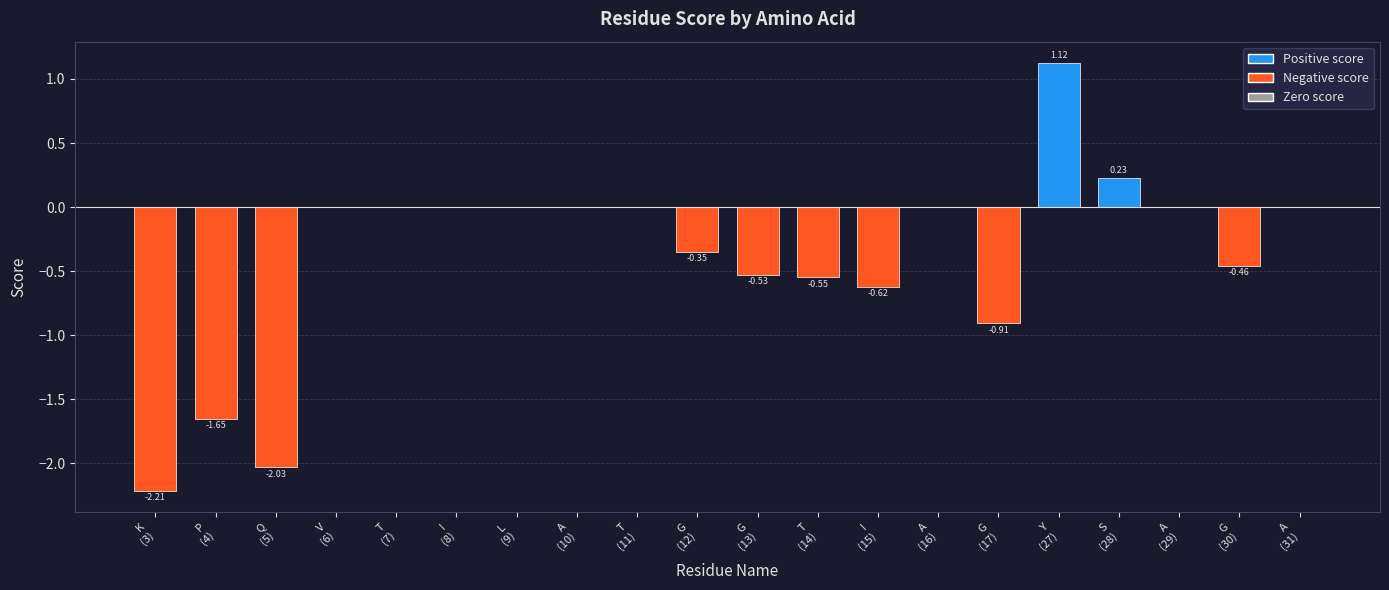

Between T
(14) and G
(17), which is larger?

T
(14)